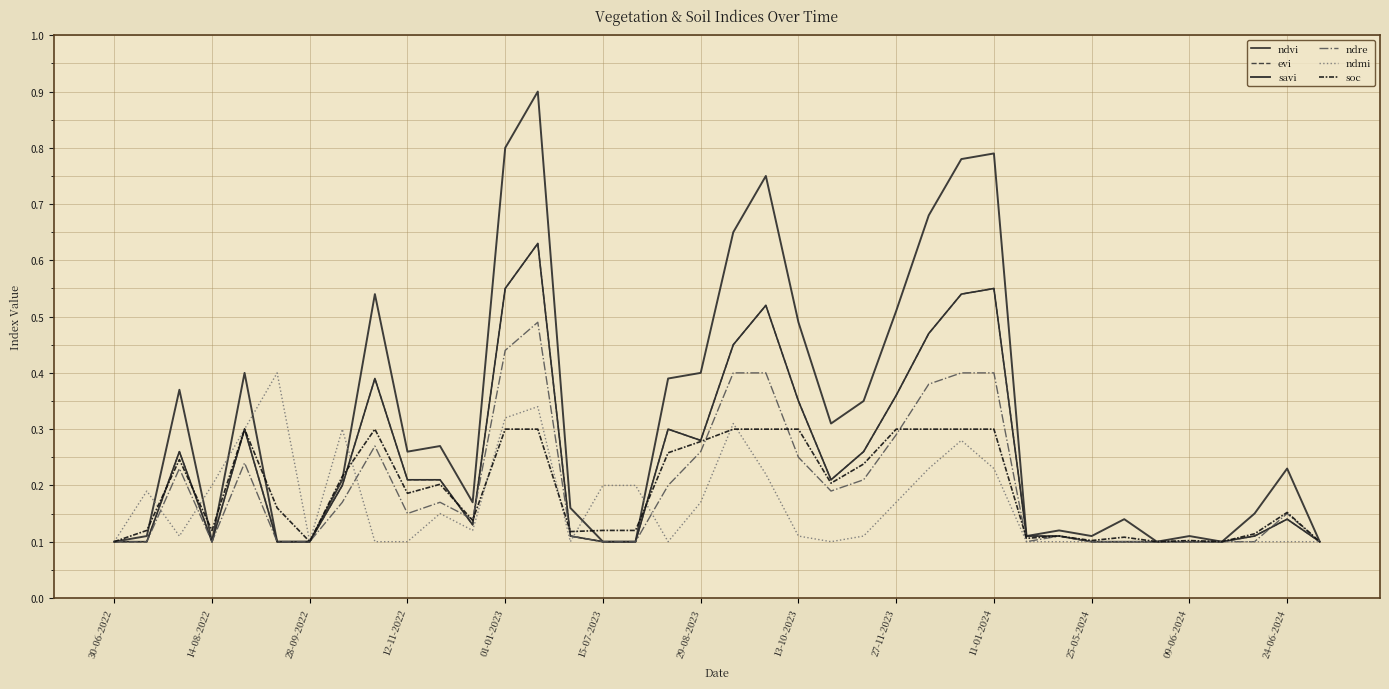

Reading left to right, extract all data points from this chart.

ndvi: 0.1	0.1	0.3	0.1	0.3	0.1	0.1	0.2	0.4	0.2	0.2	0.1	0.6	0.6	0.1	0.1	0.1	0.3	0.3	0.5	0.5	0.3	0.2	0.3	0.4	0.5	0.5	0.6	0.1	0.1	0.1	0.1	0.1	0.1	0.1	0.1	0.1	0.1
evi: 0.1	0.1	0.3	0.1	0.3	0.1	0.1	0.2	0.4	0.2	0.2	0.1	0.6	0.6	0.1	0.1	0.1	0.3	0.3	0.5	0.5	0.3	0.2	0.3	0.4	0.5	0.5	0.6	0.1	0.1	0.1	0.1	0.1	0.1	0.1	0.1	0.1	0.1
savi: 0.1	0.1	0.4	0.1	0.4	0.1	0.1	0.2	0.5	0.3	0.3	0.2	0.8	0.9	0.2	0.1	0.1	0.4	0.4	0.7	0.8	0.5	0.3	0.3	0.5	0.7	0.8	0.8	0.1	0.1	0.1	0.1	0.1	0.1	0.1	0.1	0.2	0.1
ndre: 0.1	0.1	0.2	0.1	0.2	0.1	0.1	0.2	0.3	0.1	0.2	0.1	0.4	0.5	0.1	0.1	0.1	0.2	0.3	0.4	0.4	0.2	0.2	0.2	0.3	0.4	0.4	0.4	0.1	0.1	0.1	0.1	0.1	0.1	0.1	0.1	0.1	0.1
ndmi: 0.1	0.2	0.1	0.2	0.3	0.4	0.1	0.3	0.1	0.1	0.1	0.1	0.3	0.3	0.1	0.2	0.2	0.1	0.2	0.3	0.2	0.1	0.1	0.1	0.2	0.2	0.3	0.2	0.1	0.1	0.1	0.1	0.1	0.1	0.1	0.1	0.1	0.1
soc: 0.1	0.1	0.2	0.1	0.3	0.2	0.1	0.2	0.3	0.2	0.2	0.1	0.3	0.3	0.1	0.1	0.1	0.3	0.3	0.3	0.3	0.3	0.2	0.2	0.3	0.3	0.3	0.3	0.1	0.1	0.1	0.1	0.1	0.1	0.1	0.1	0.2	0.1